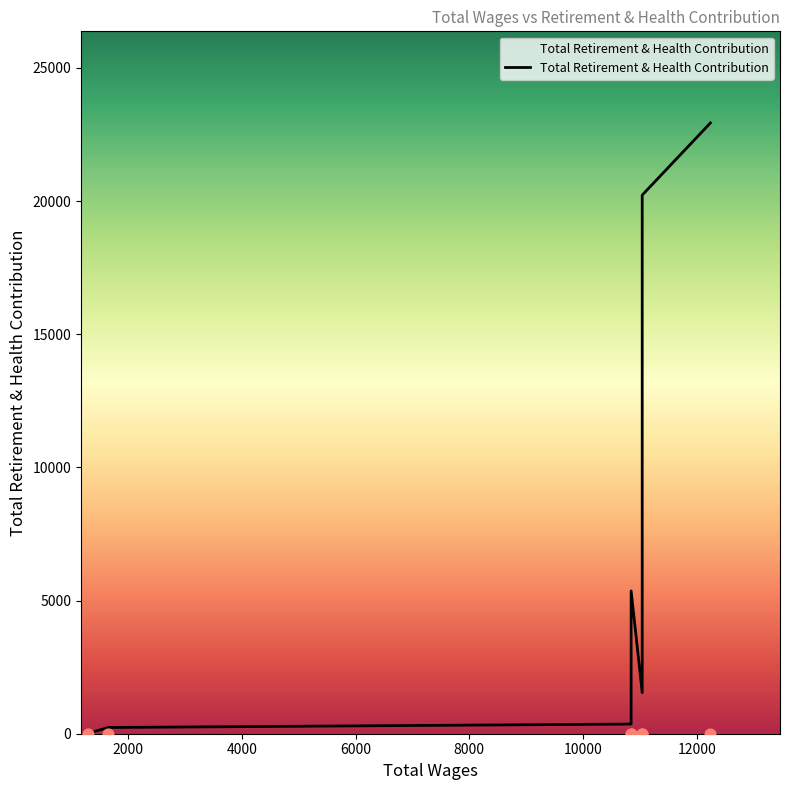

What is the ratio of the value at 10847.0 to the value at 1299.0?

282.2